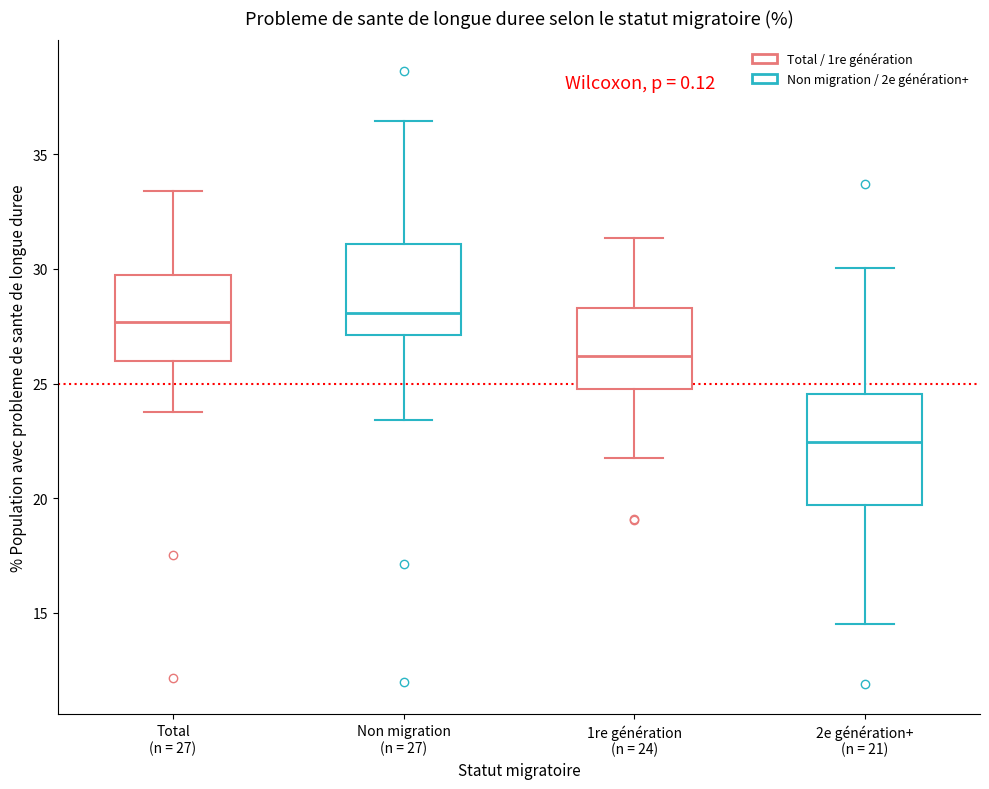

Which box has the lowest median line?

2e génération+ (n = 21)